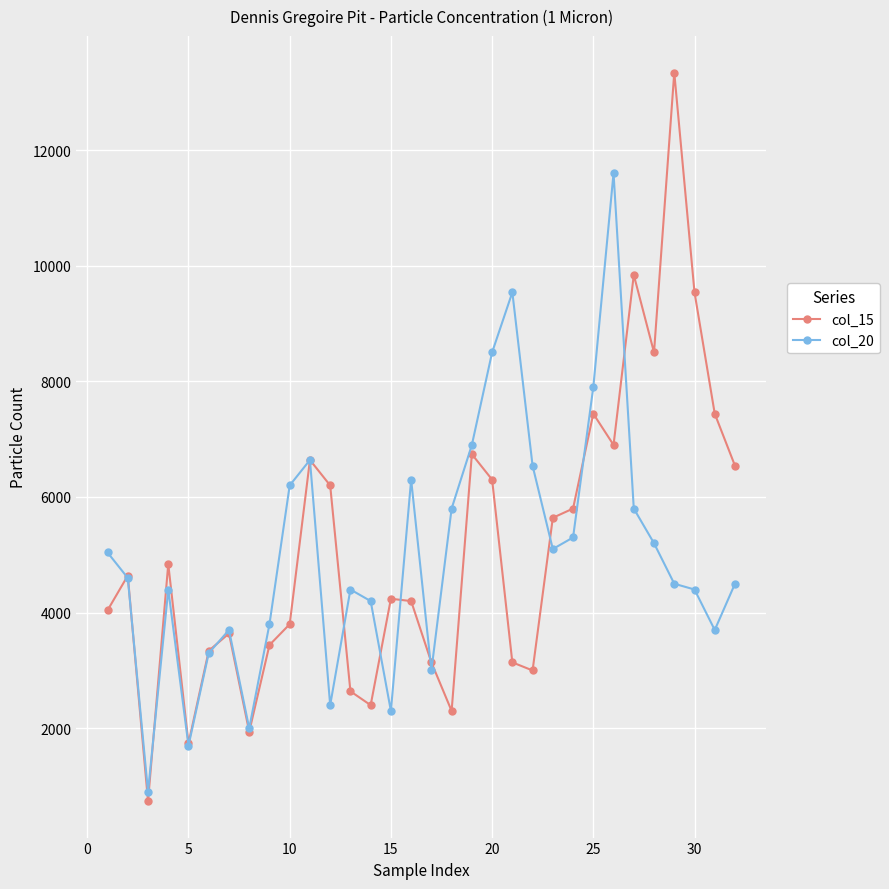

How many categories are shown in the chart?

32